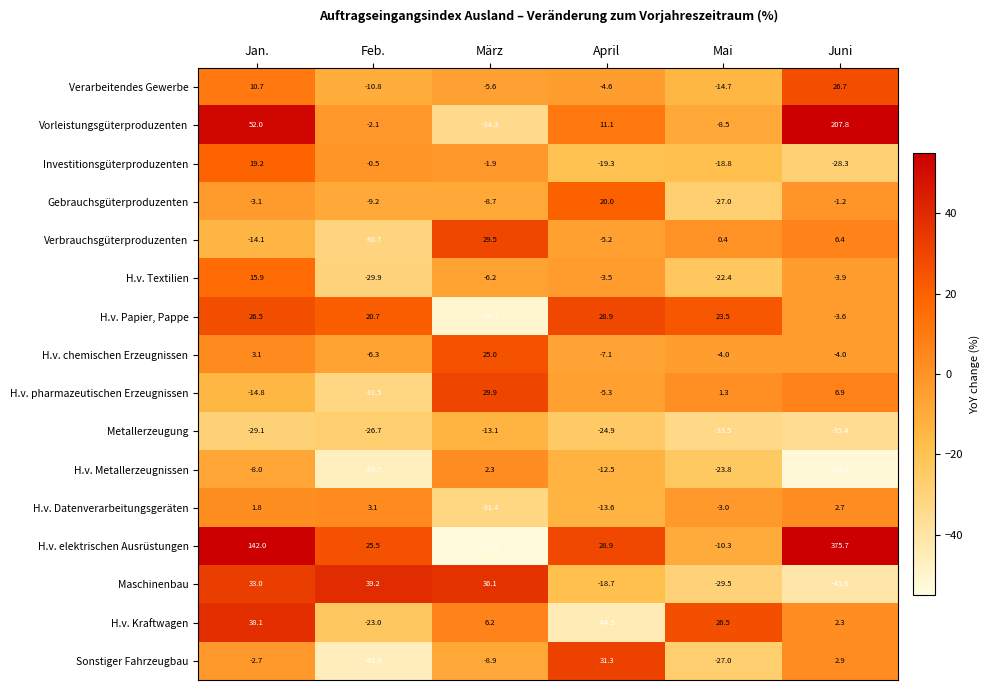

At which category is the sum across all series the highest?

Juni